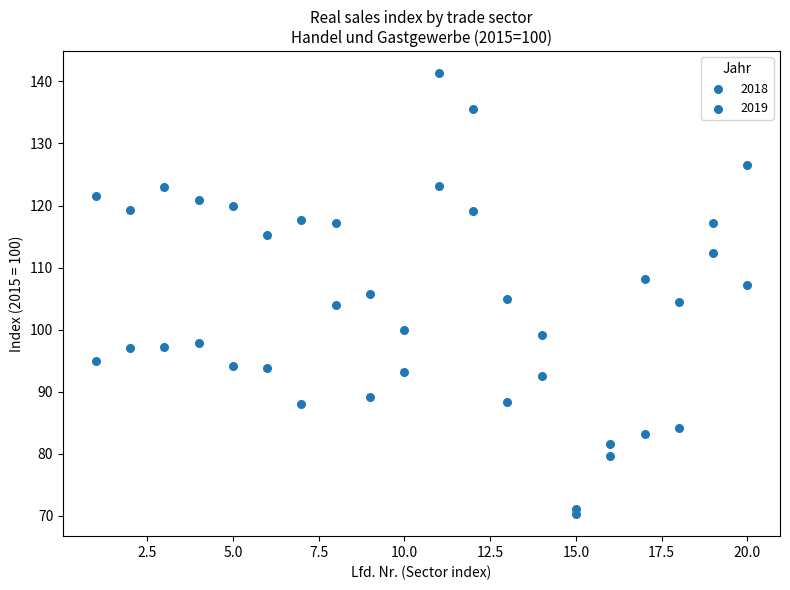

Count the number of points in this scatter plot.

40